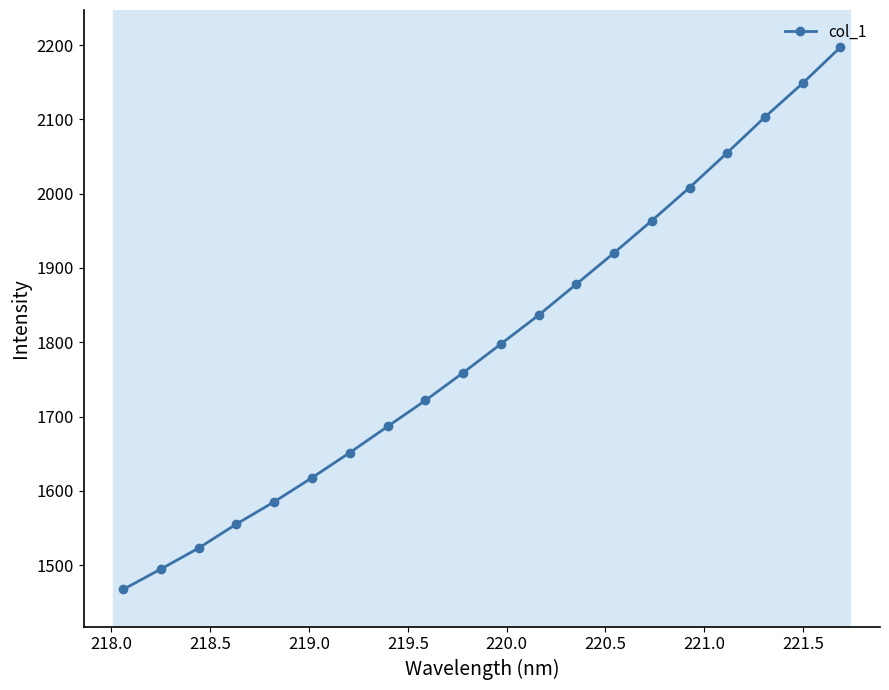

What is the average value?

1798.5